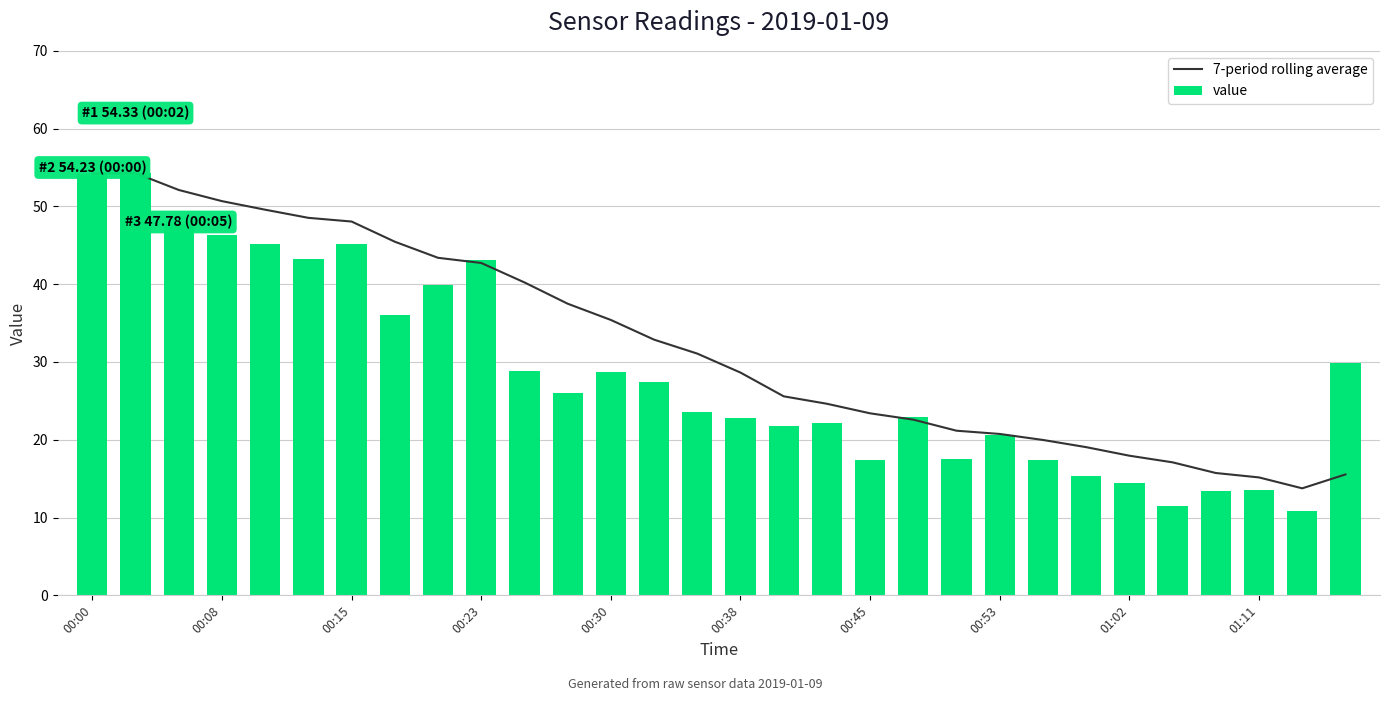

The value series shows 14.2 at 00:30. True or false?

False